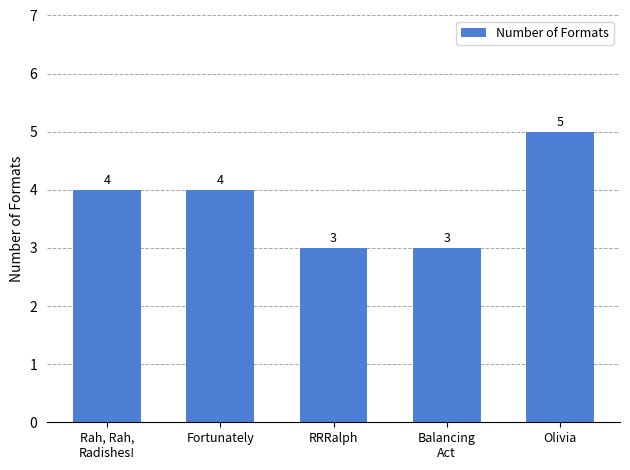

What is the value of the 5th bar from the left?

5